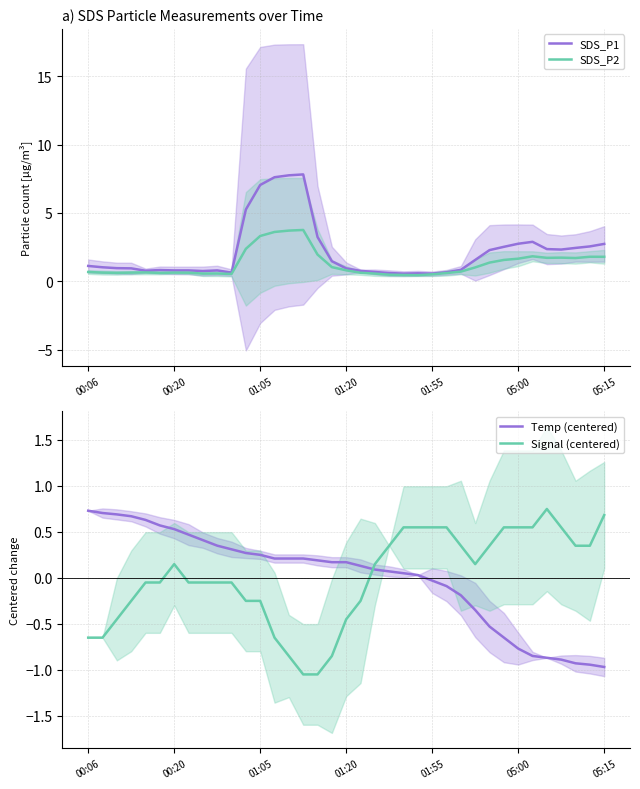

Is this an area chart (filled region under the line)?

No